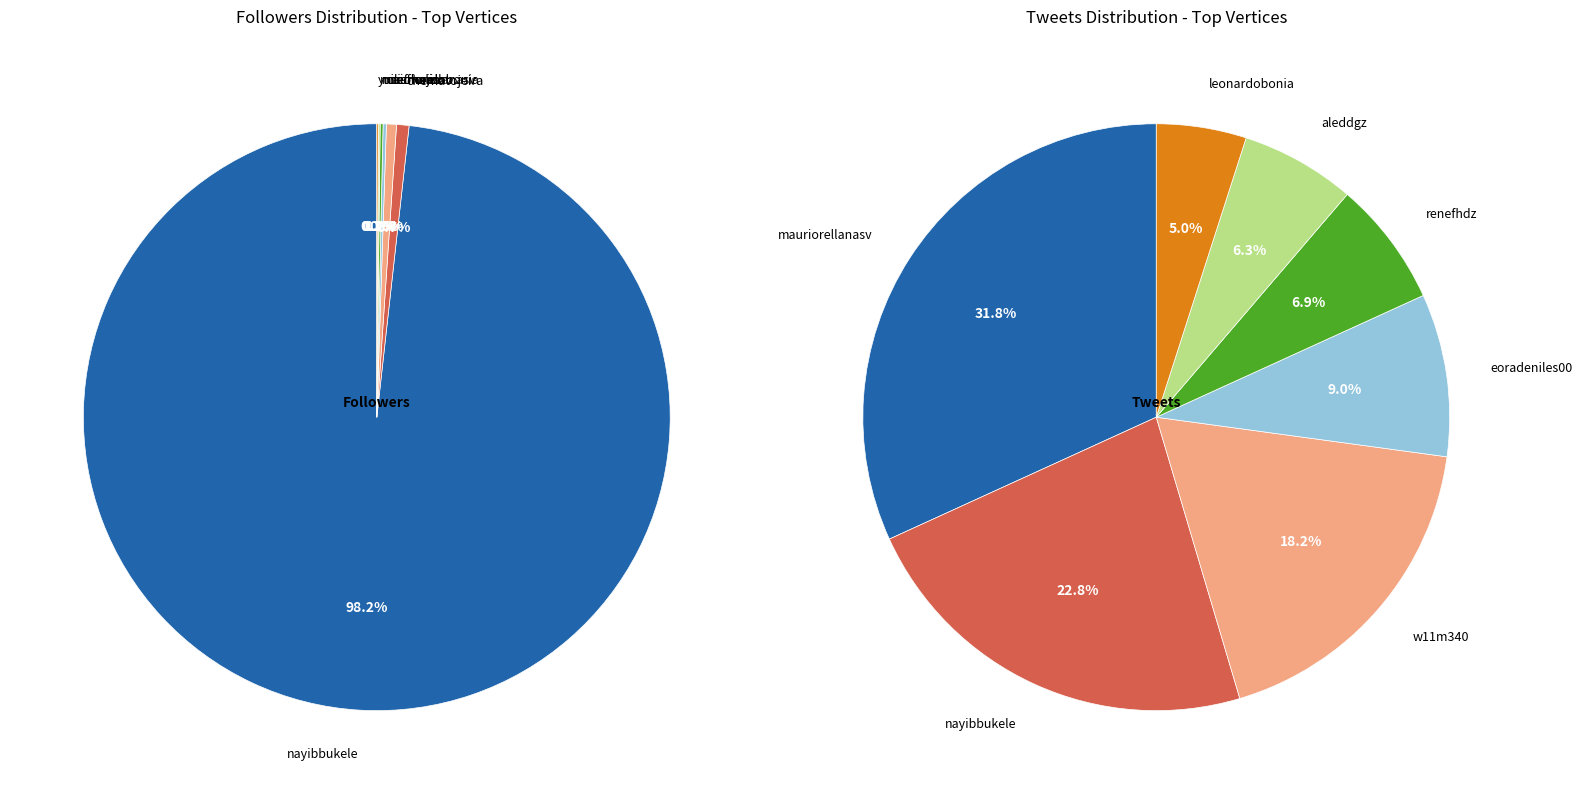

Approximately how many times larger is the value at yusefmejia compared to crisfloressv?

0.5